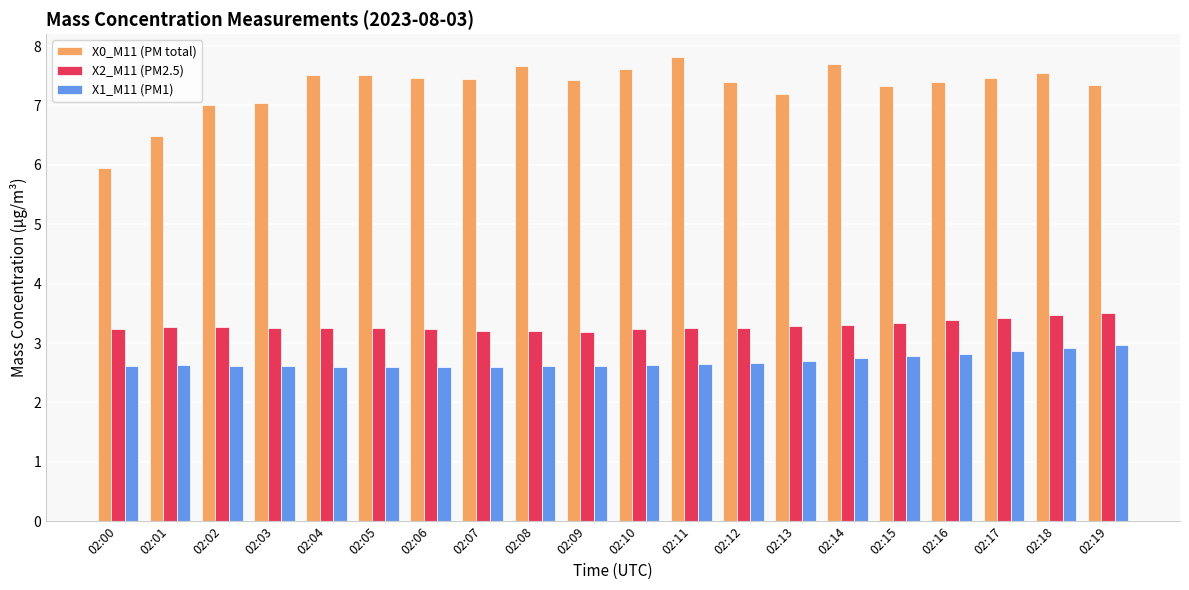

Read the X1_M11 (PM1) value at 02:16.

2.8